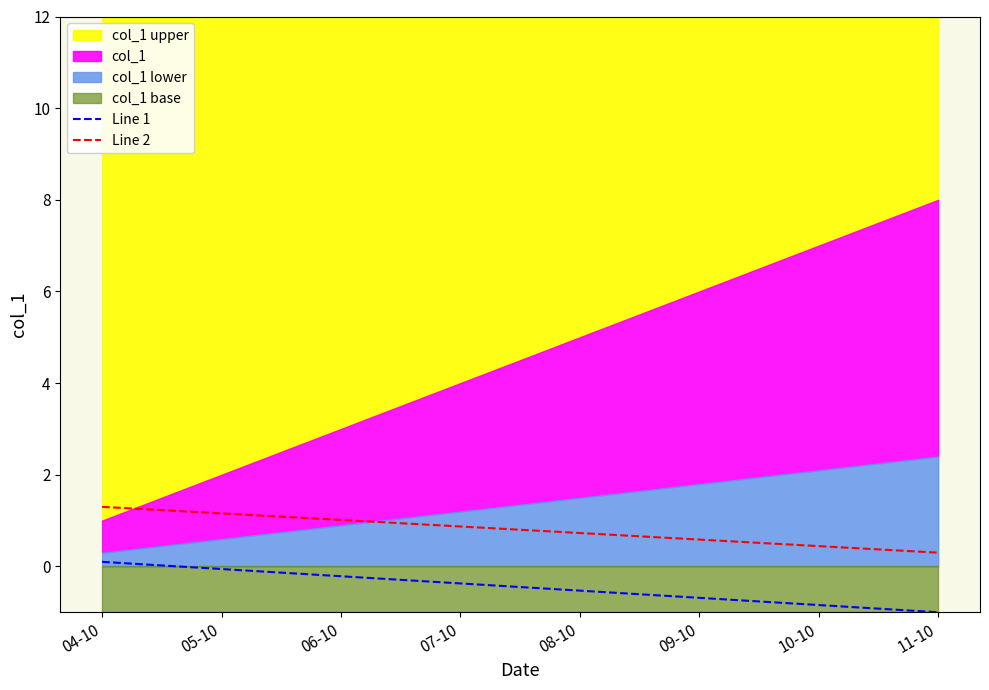

What is the minimum value for Line 2?

0.3